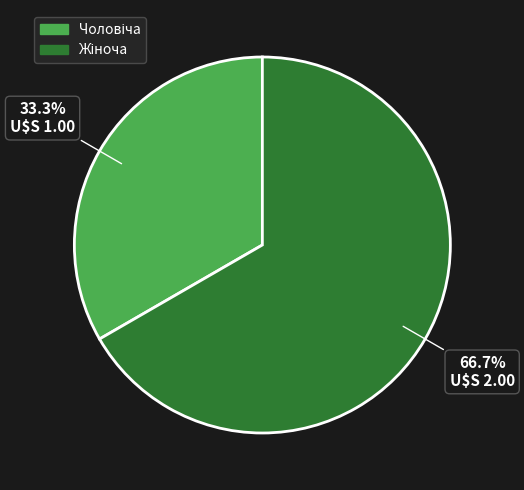

Is there any slice that represents more than half of the pie?

Yes